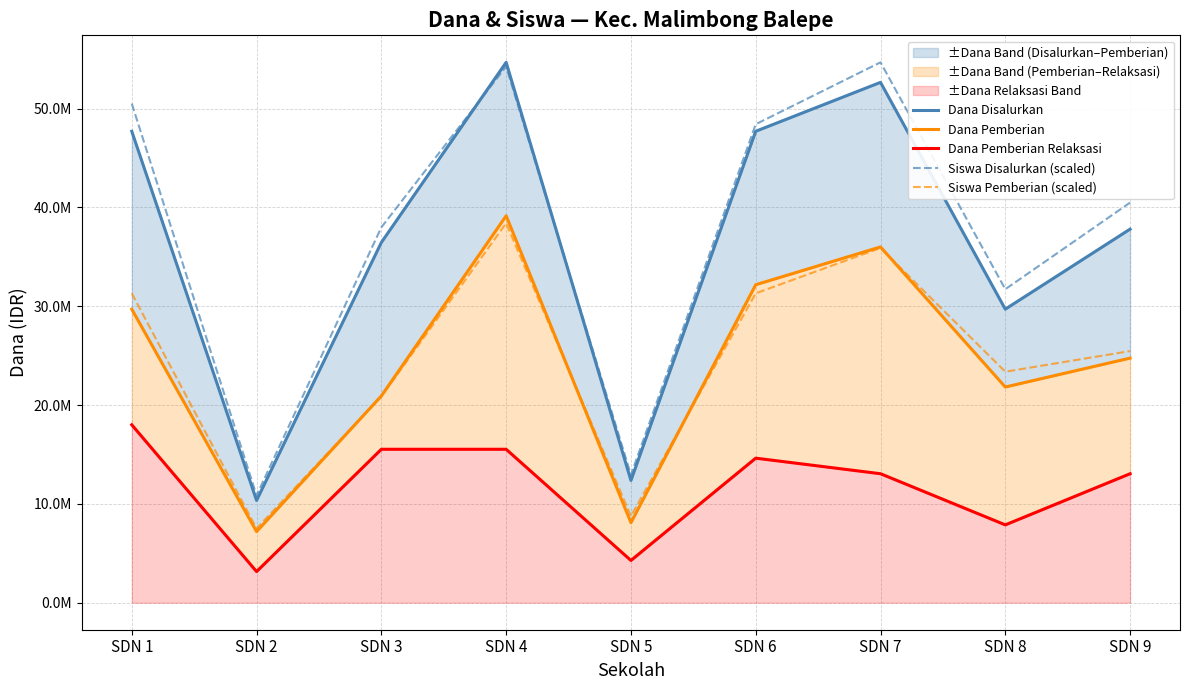

True or false: Dana Disalurkan and Dana Pemberian intersect in this chart.

False